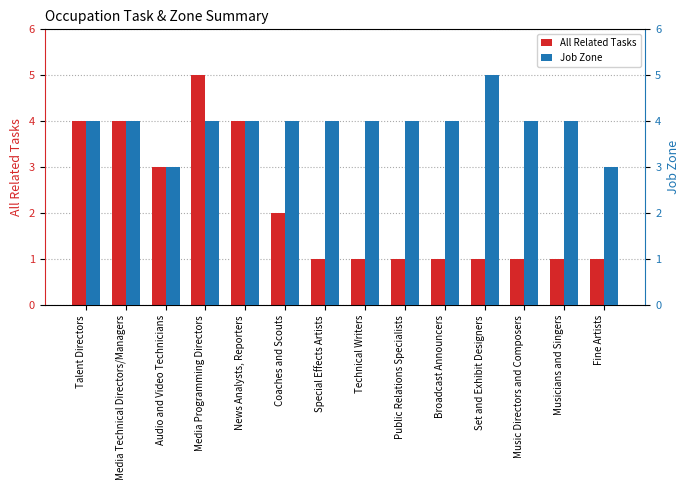

What is the minimum value shown in the chart?

1